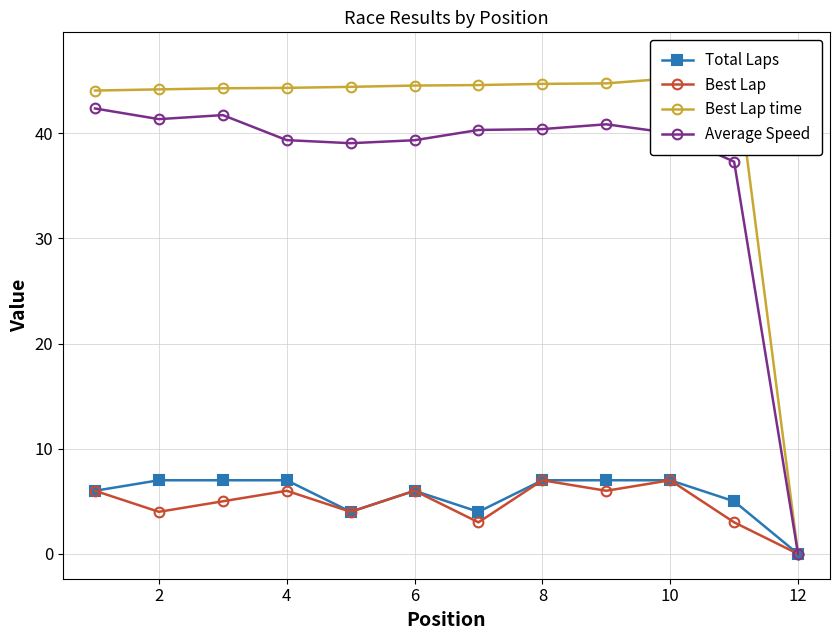

The value of Total Laps at 10 is 7.0. True or false?

True